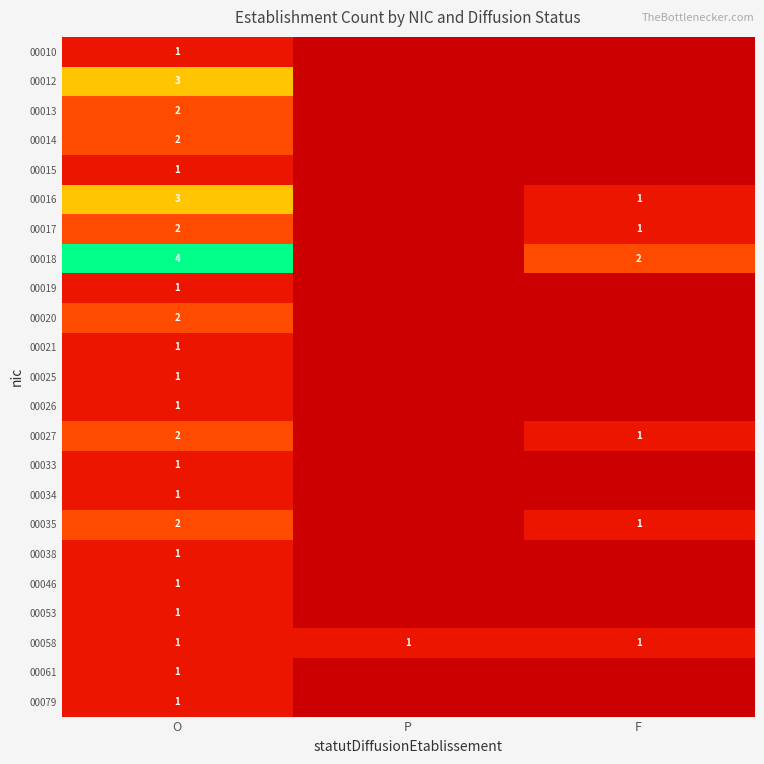

What is the difference between the highest and lowest values at O?

3